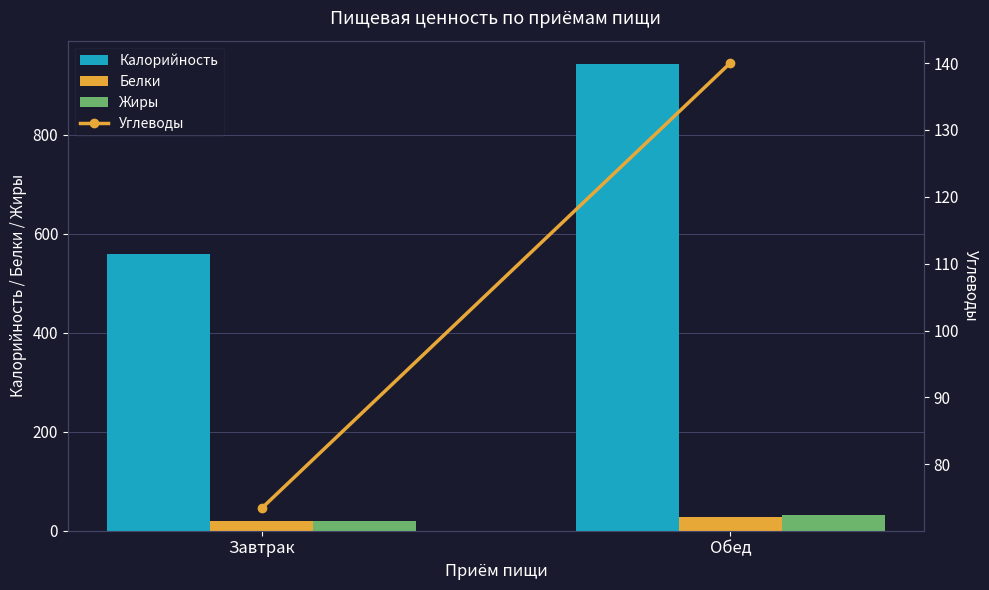

Rank the categories by Углеводы value from highest to lowest.

Обед, Завтрак